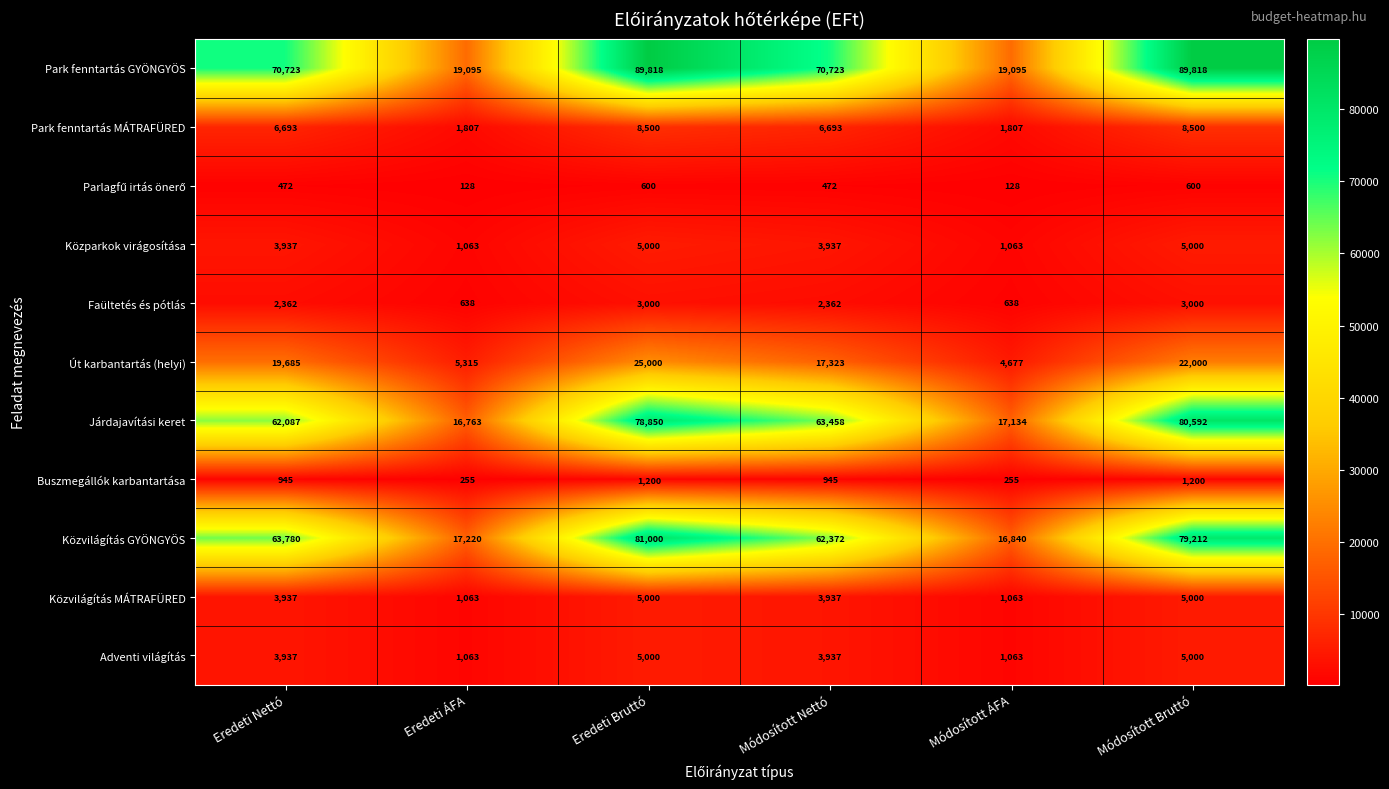

List the labels in order of Közvilágítás GYÖNGYÖS value, largest first.

Eredeti Bruttó, Módosított Bruttó, Eredeti Nettó, Módosított Nettó, Eredeti ÁFA, Módosított ÁFA